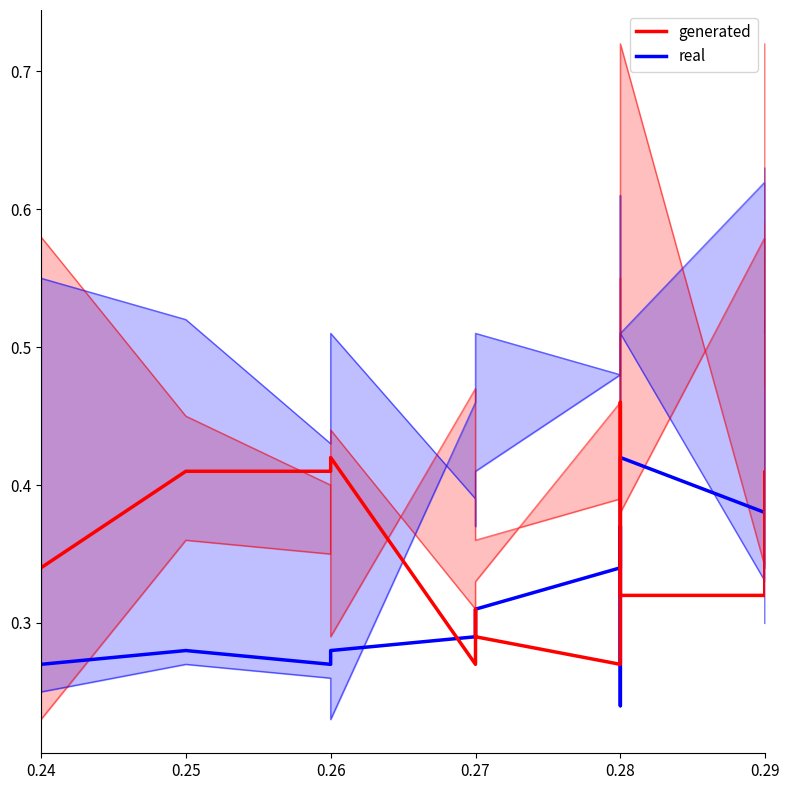

True or false: generated and real intersect in this chart.

True